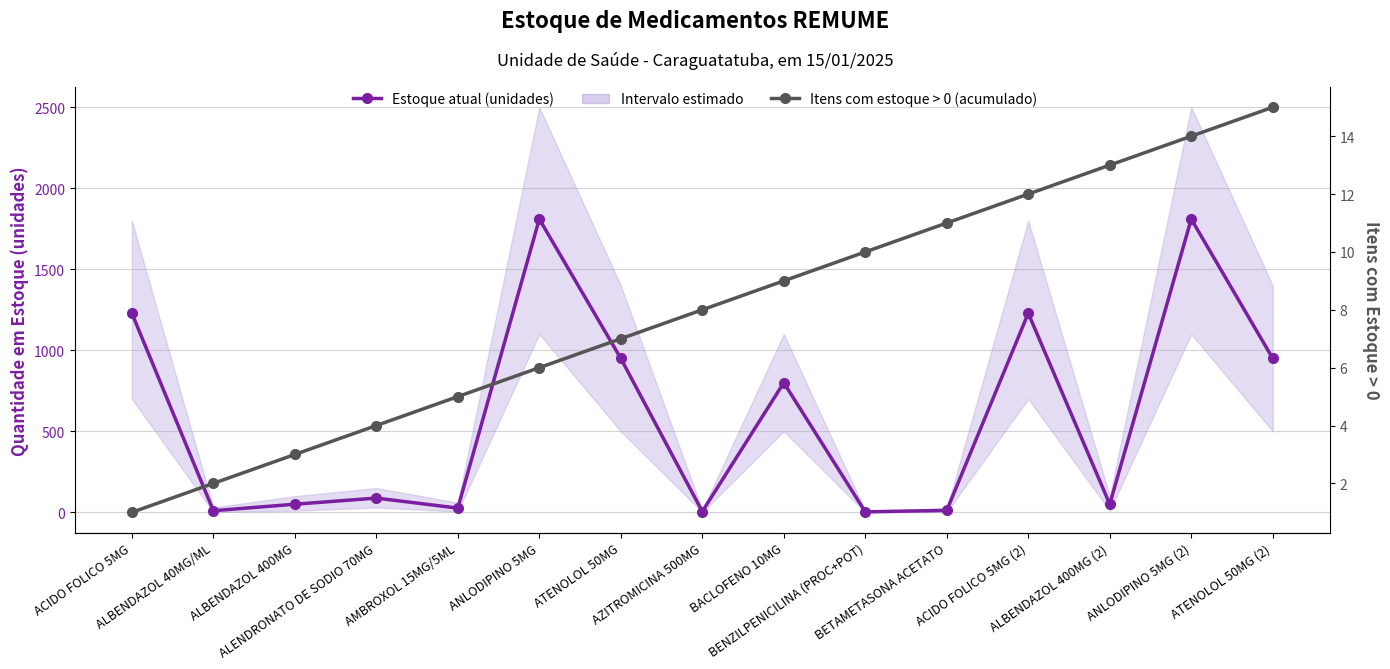

Count the number of categories in the chart.

15